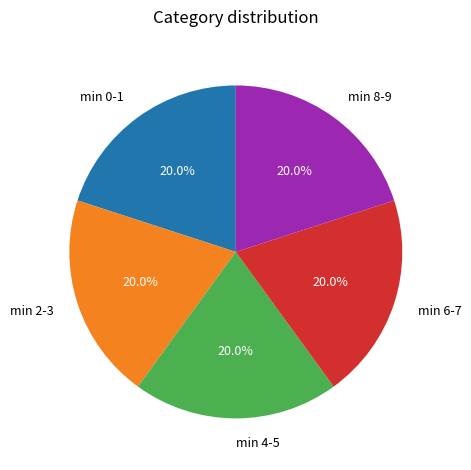

Does min 2-3 represent more than half of the total?

No